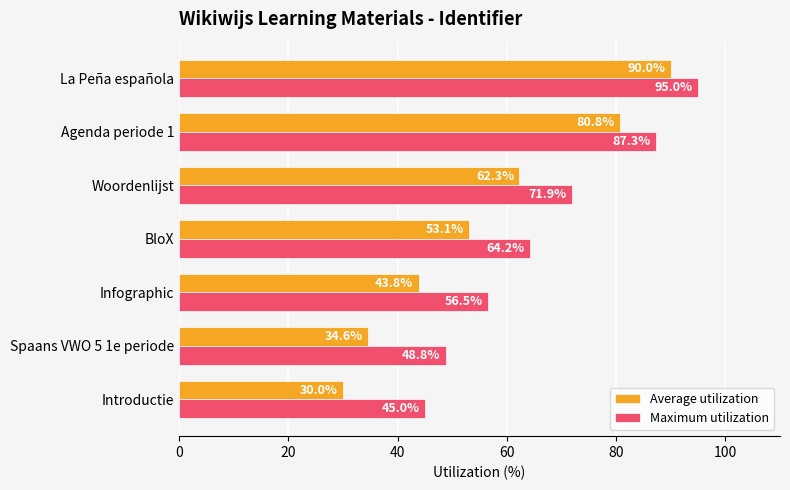

At which label is Average utilization closest to 60?

Woordenlijst